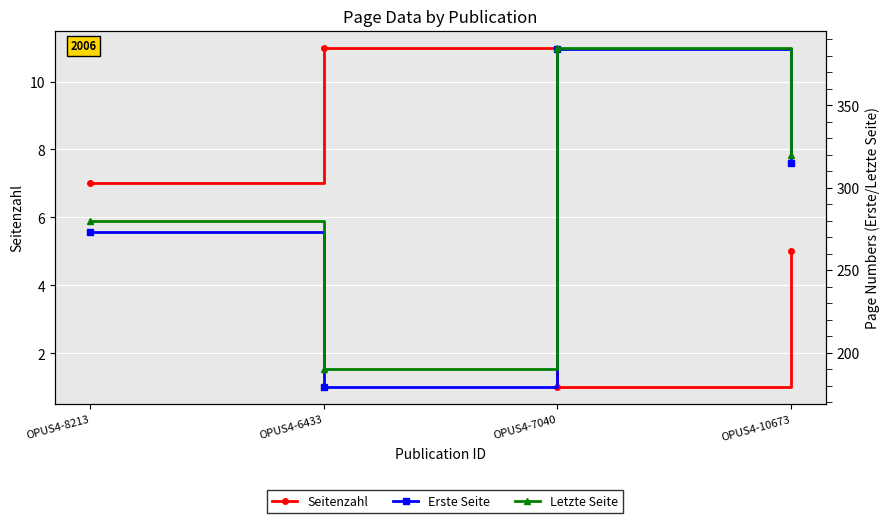

Rank the series by their maximum value, from highest to lowest.

Letzte Seite, Erste Seite, Seitenzahl